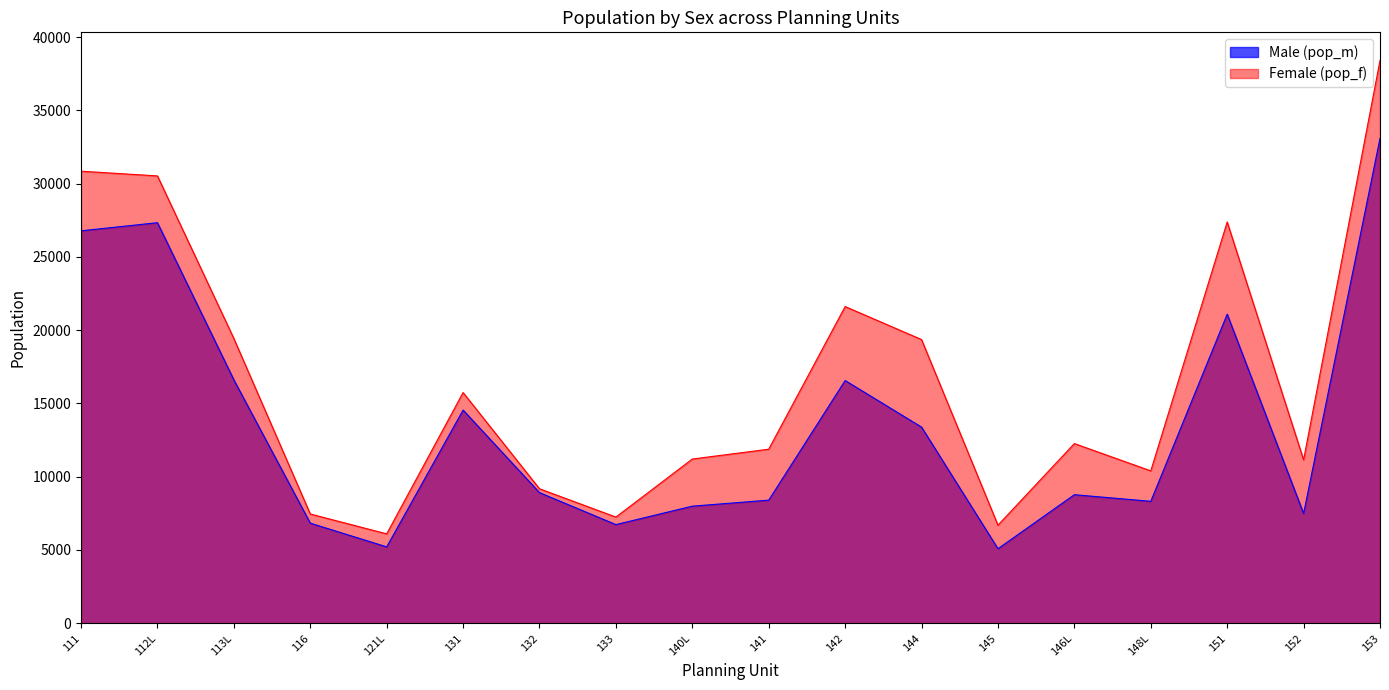

The Female (pop_f) series shows 11204 at 140L. True or false?

True